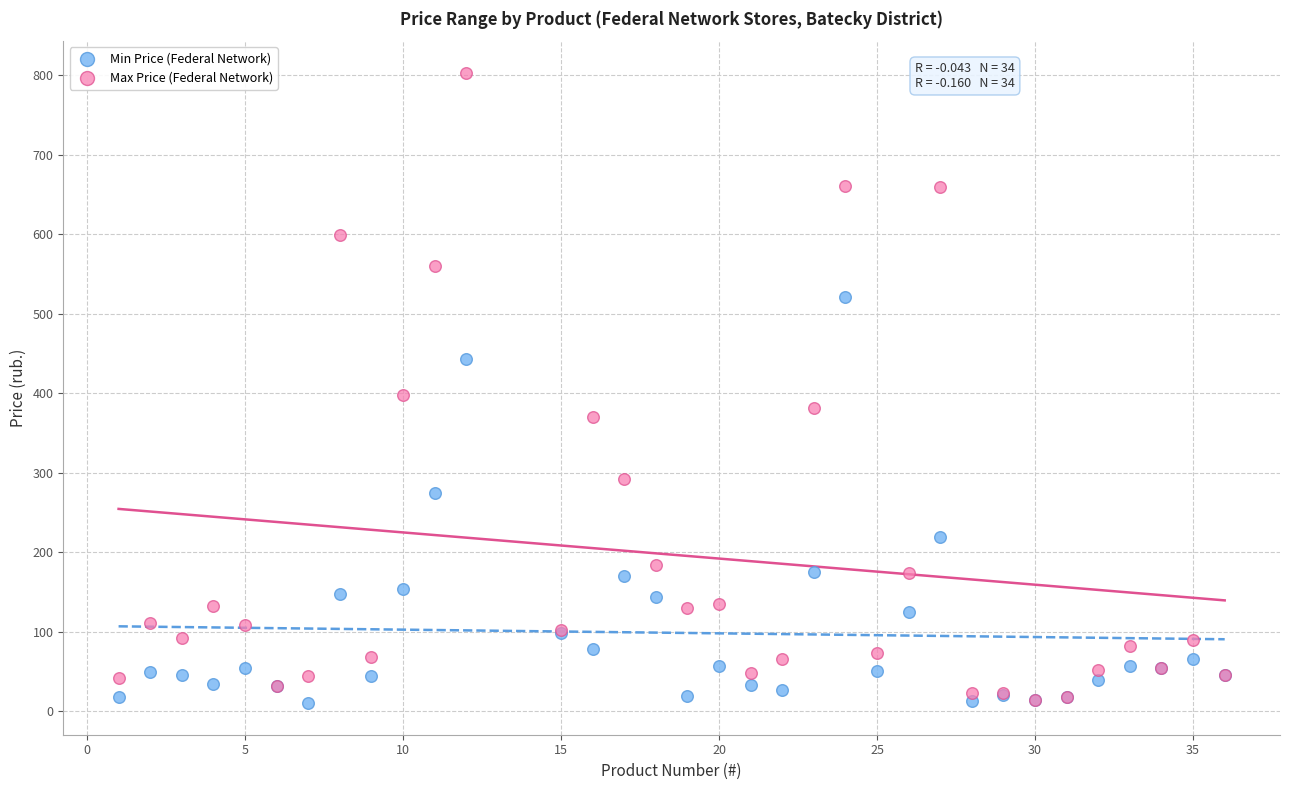

In the Max Price (Federal Network) series, what Y value is closest to 408?

398.0